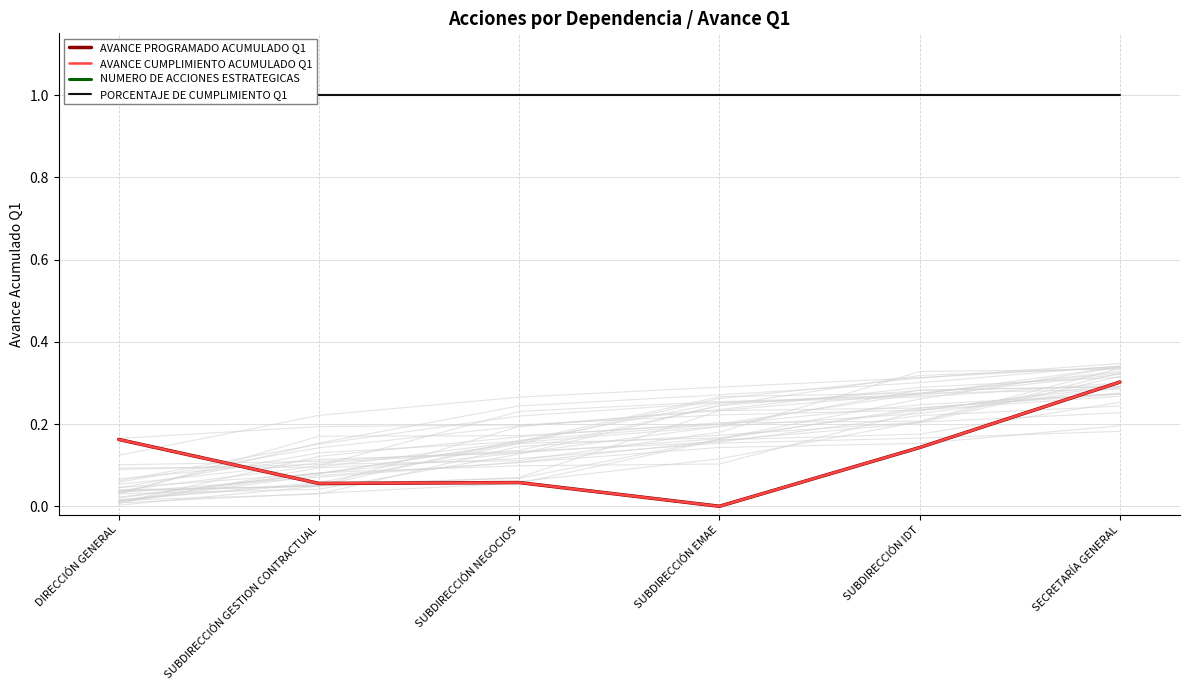

True or false: NUMERO DE ACCIONES ESTRATEGICAS and AVANCE PROGRAMADO ACUMULADO Q1 intersect in this chart.

False